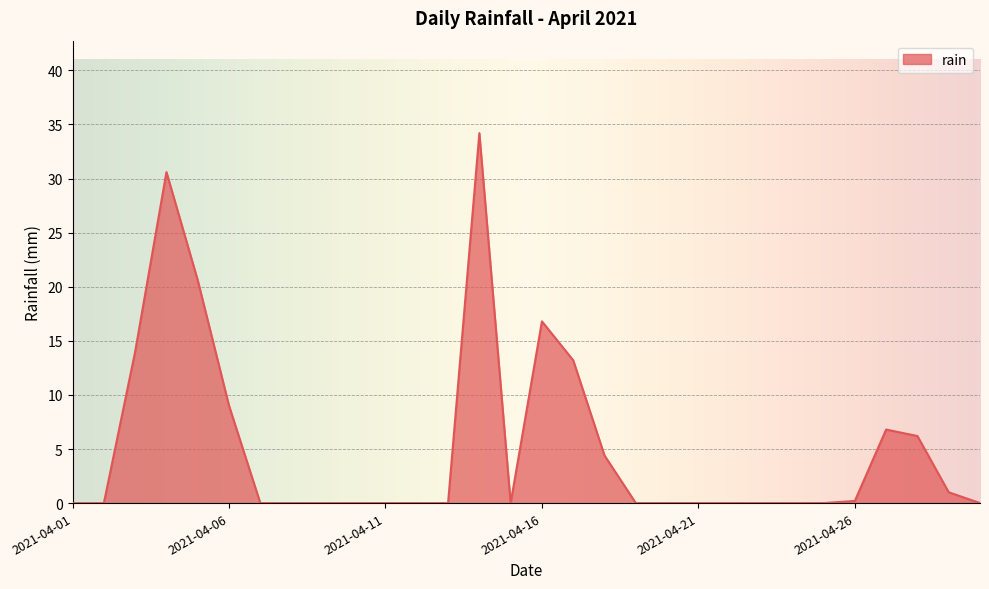

What is the difference between the maximum and minimum values?

34.2